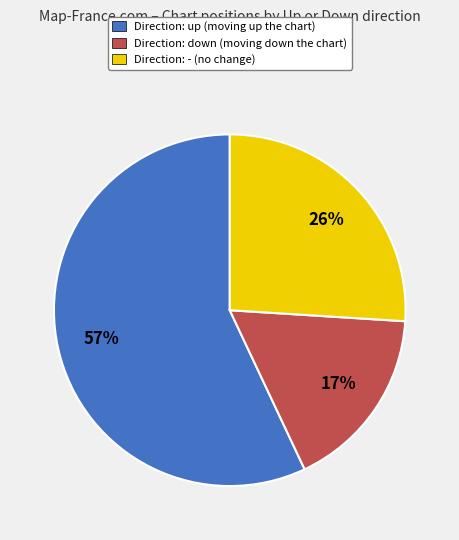

The Direction: up (moving up the chart) slice represents 62% of the pie. True or false?

False